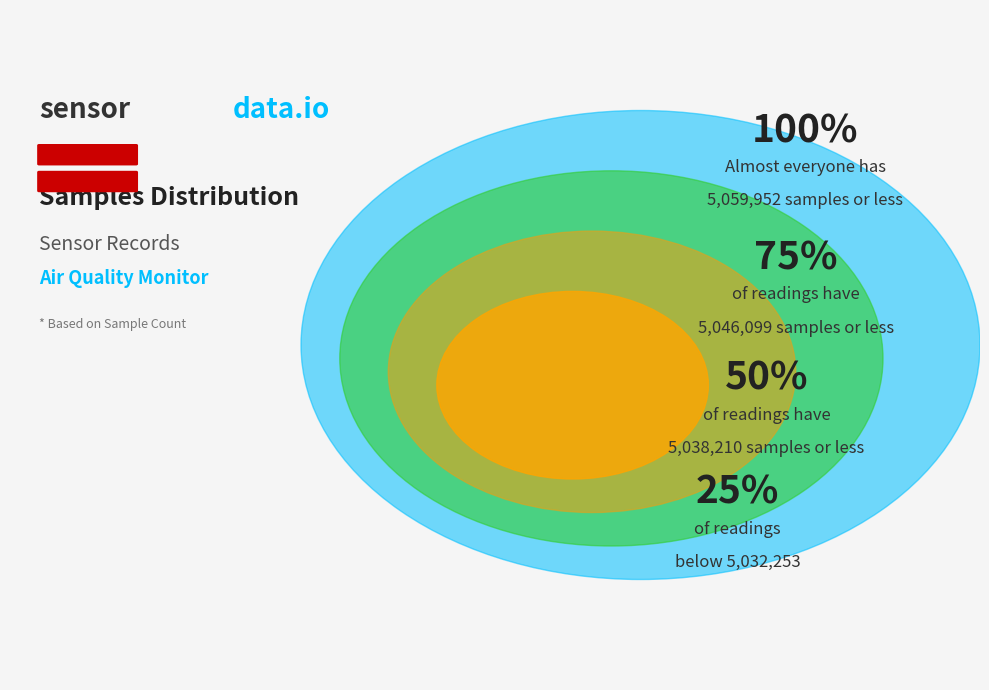

What is the ratio of the value at 28 to the value at 28?

1.0